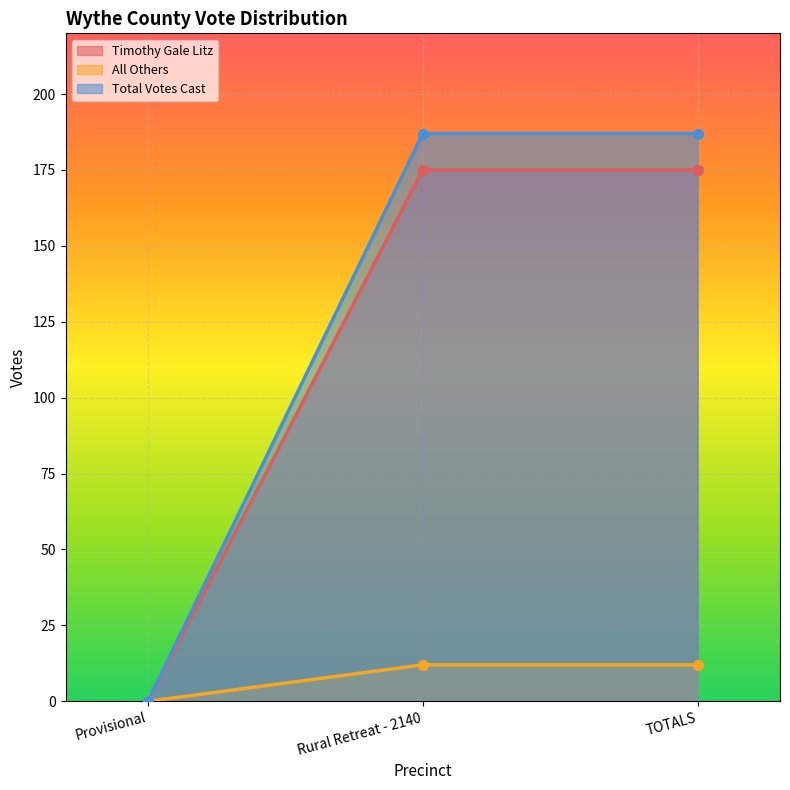

What is the difference between the maximum and minimum values in the All Others series?

12